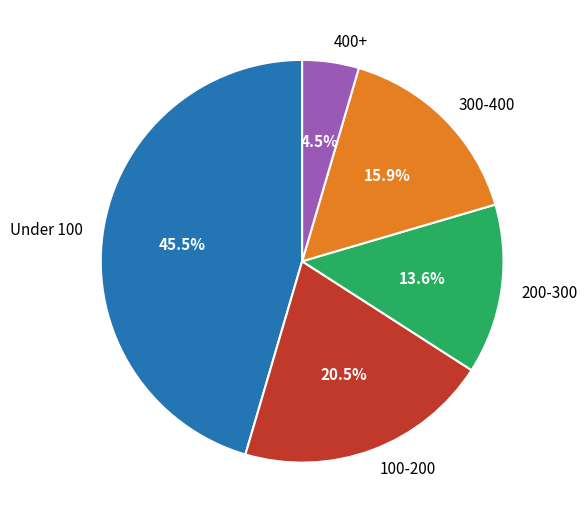

Is there a majority slice in this chart?

No